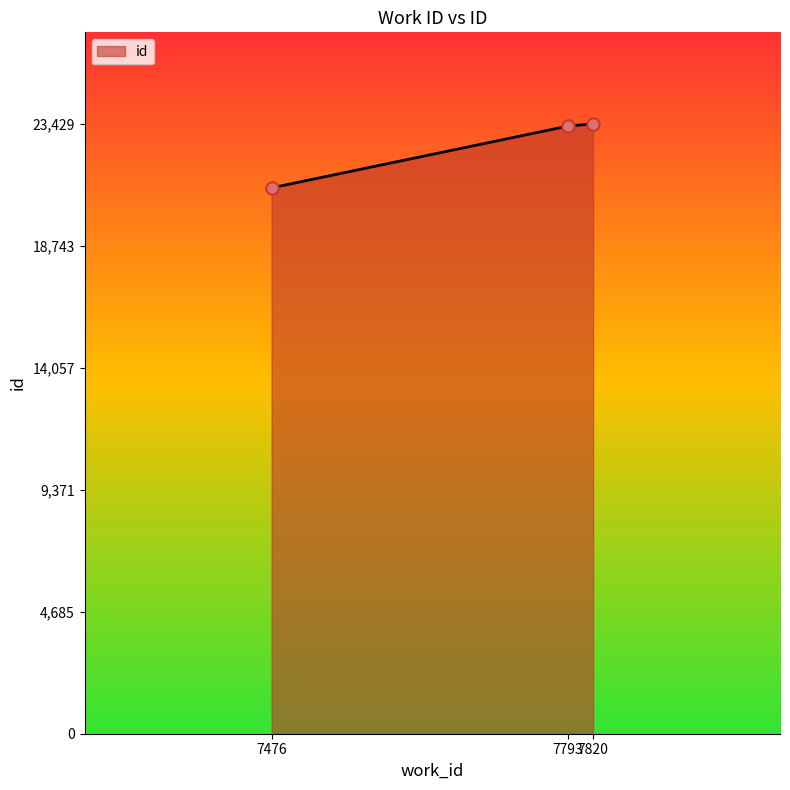

What is the ratio of the value at 7793 to the value at 7820?

1.0